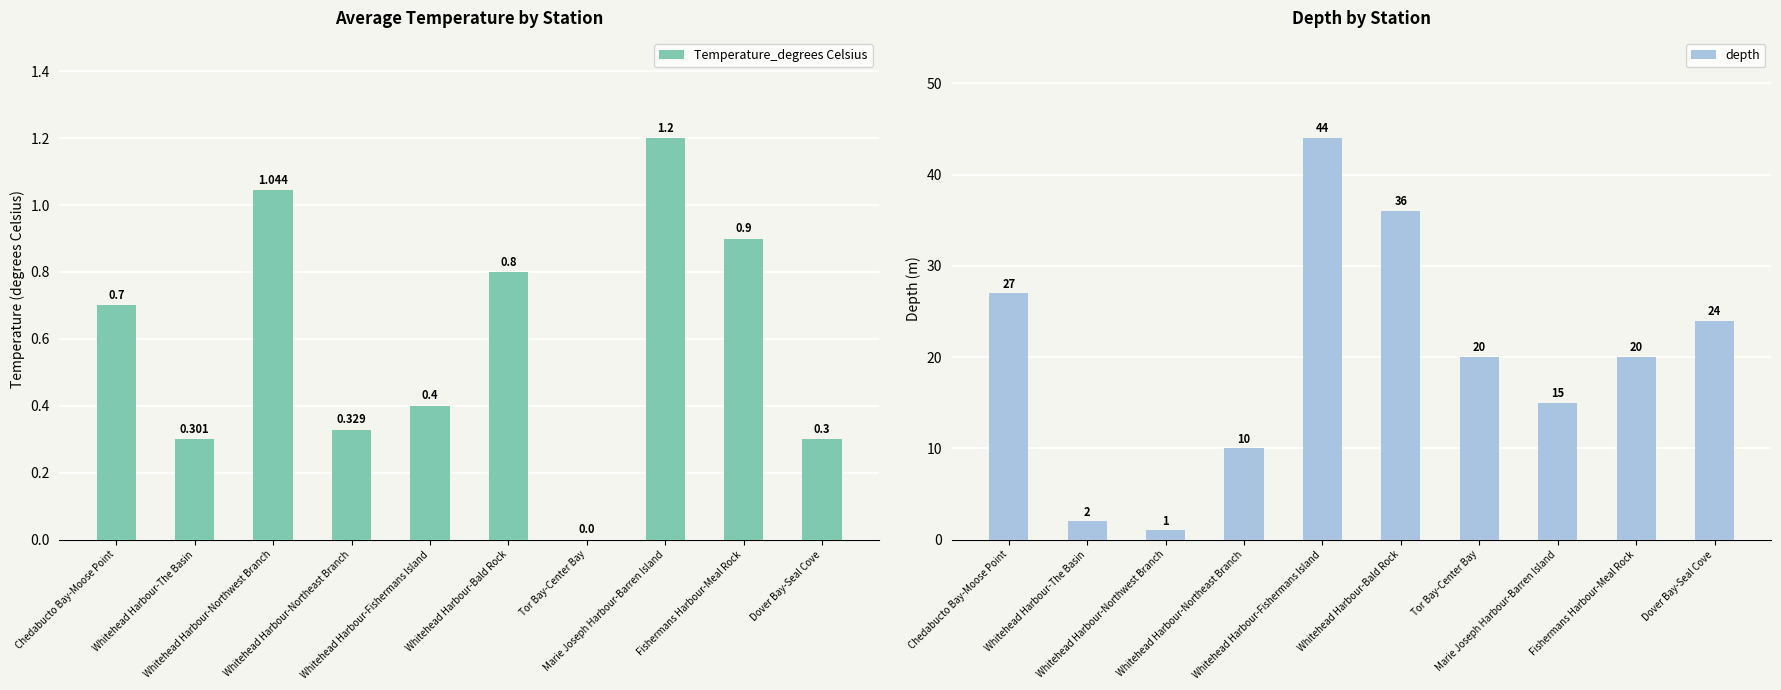

List the series in order of their overall mean, highest first.

depth, Temperature_degrees Celsius